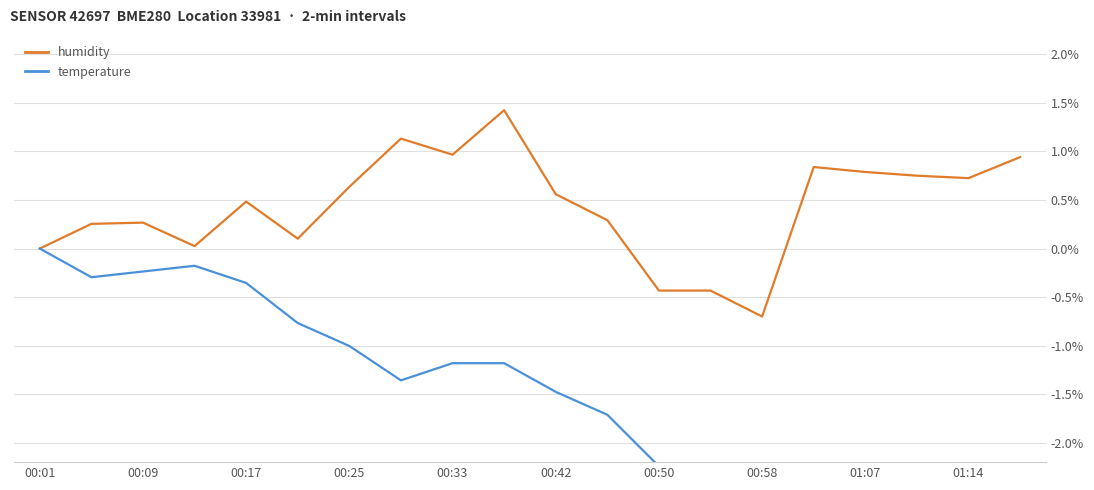

What is the minimum value for temperature?

-5.6